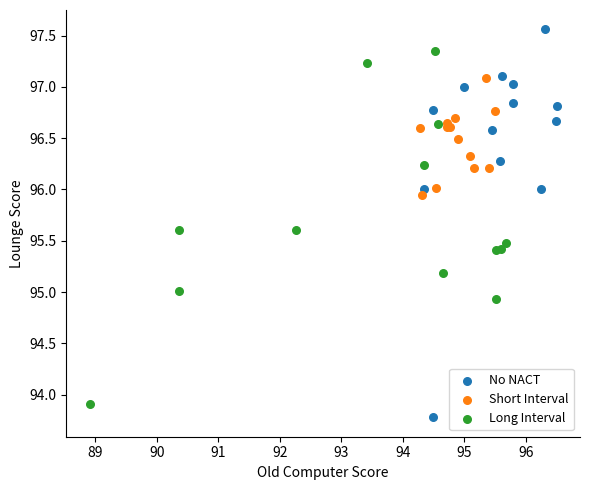

Which series has the largest Y range (max minus min)?

No NACT